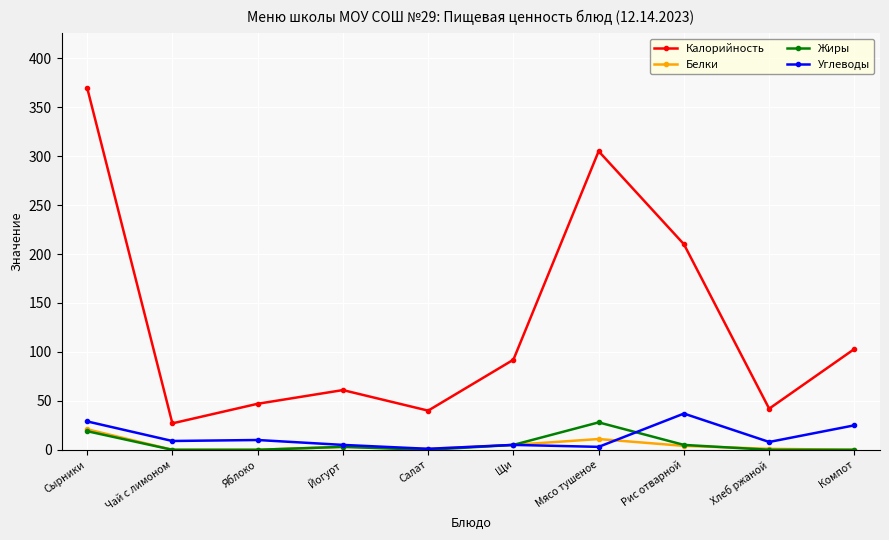

True or false: Углеводы and Калорийность intersect in this chart.

False